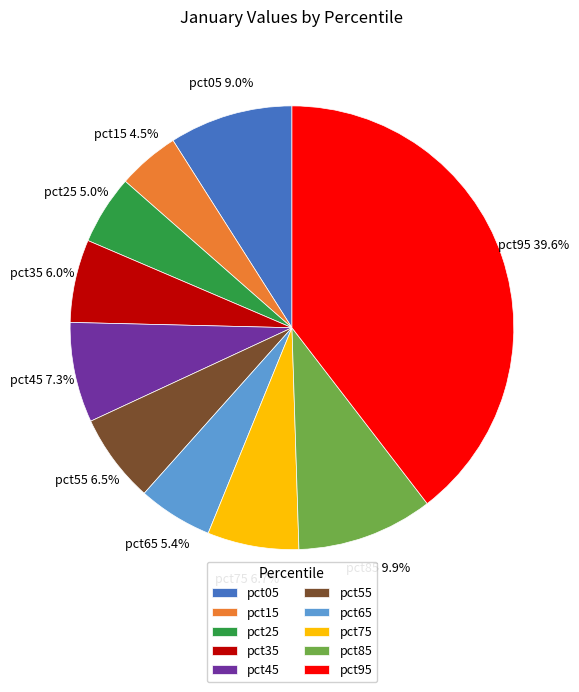

Which slice is the largest?

pct95